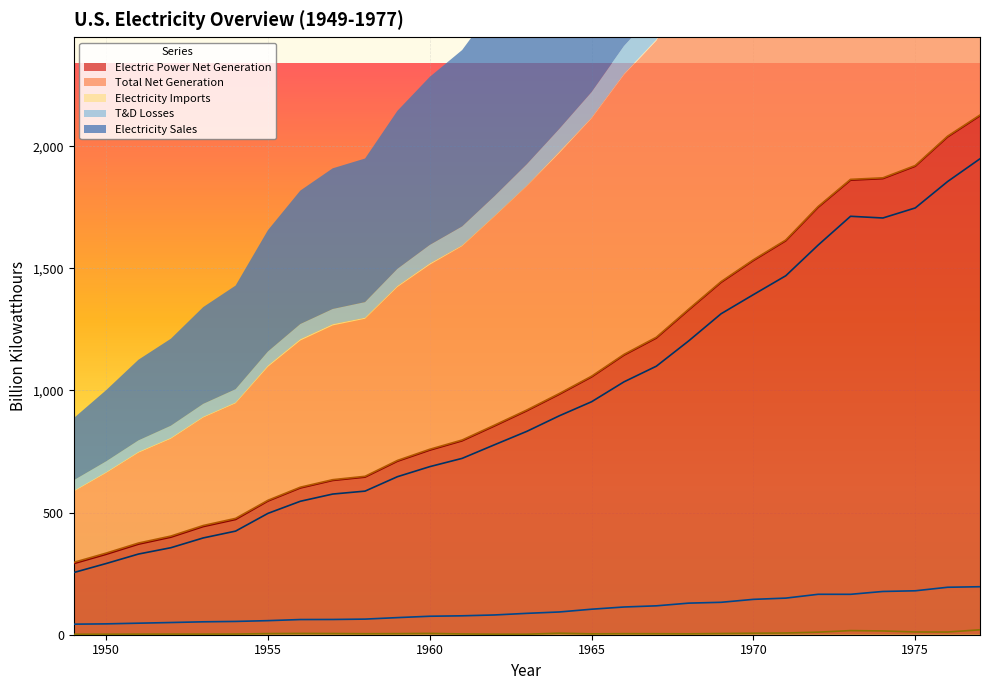

Between 1958 and 1960, which series saw the biggest shift?

Total Net Generation